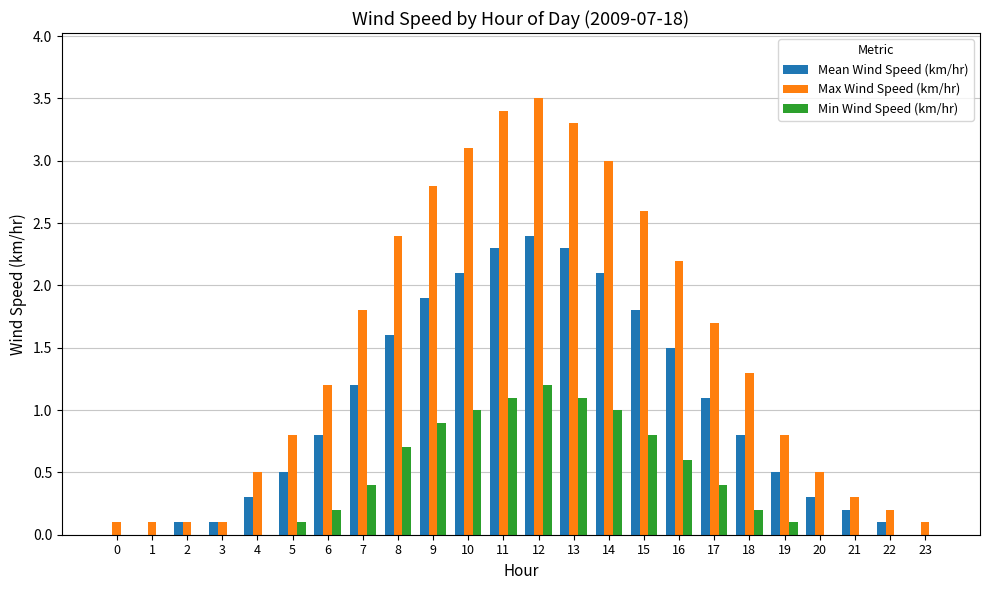

How many data points does each series have?

24